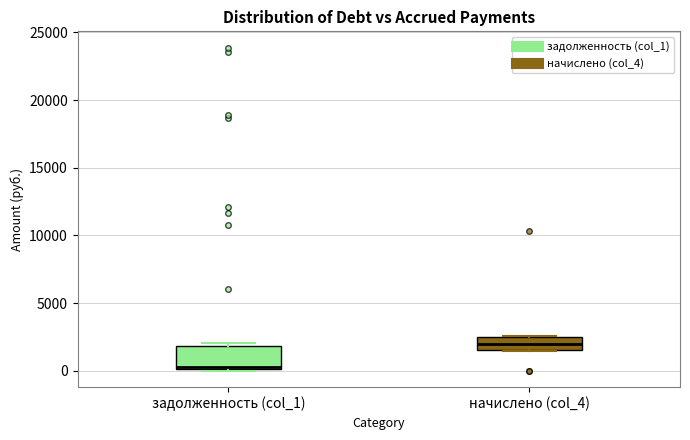

Comparing the boxes themselves (not the whiskers), which one is the tallest?

задолженность (col_1)